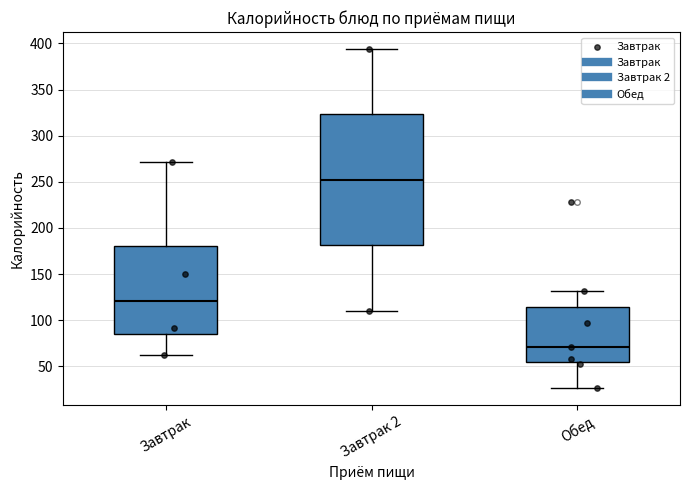

Reading left to right, transcribe this box plot: for each box, give where its median line is, the range the box spans, and where its two whiskers end, as read against the y-axis. The values are not printed on the chart, so give them approximately, as read against the axis.

Завтрак: median 120, box 85 to 180, whiskers 60 to 270
Завтрак 2: median 250, box 180 to 325, whiskers 110 to 395
Обед: median 70, box 55 to 115, whiskers 25 to 130